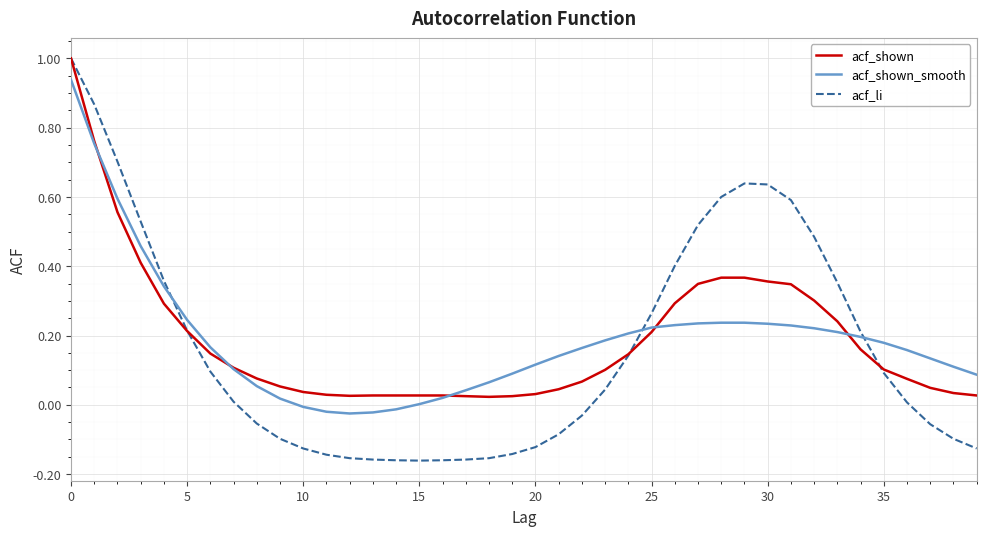

What is the maximum value shown in the chart?

1.0